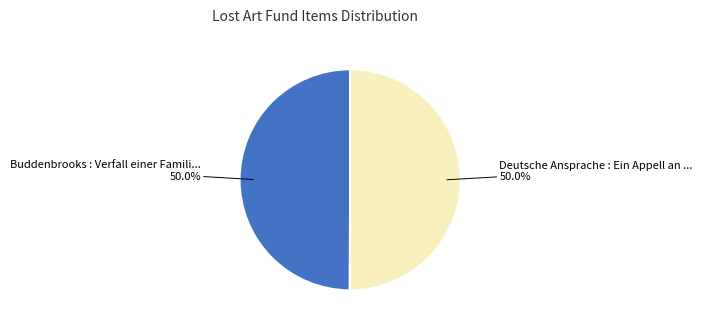

What is the smallest slice in the pie chart?

Buddenbrooks : Verfall einer Familie